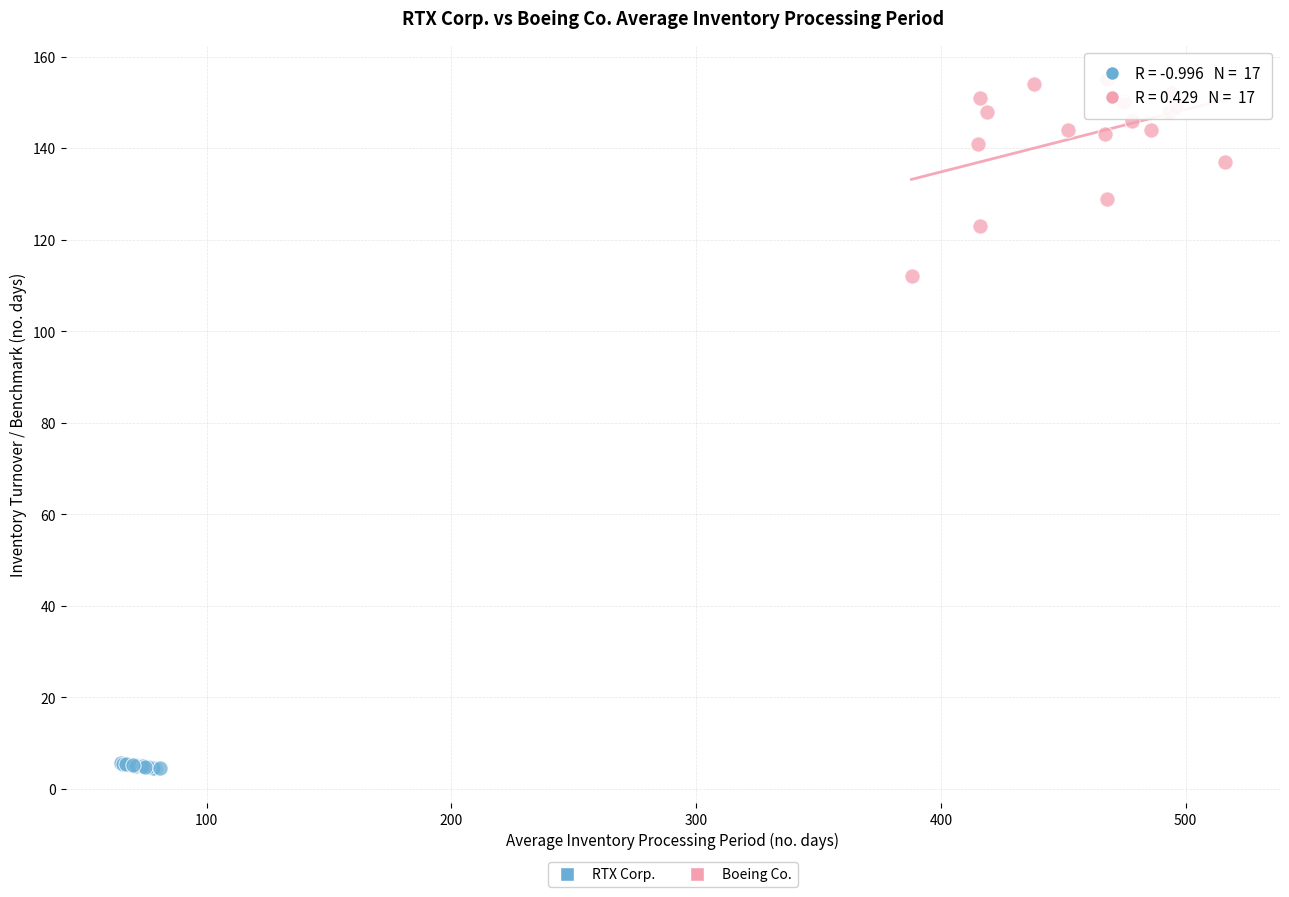

Which series has the widest spread of Y values?

Boeing Co.